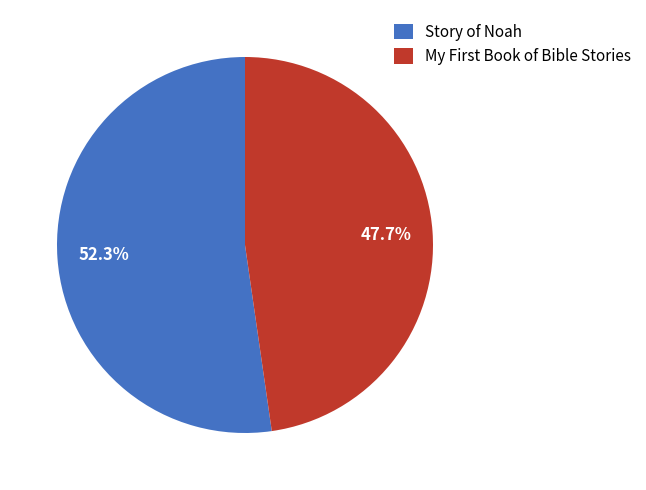

Count the number of slices in the pie.

2